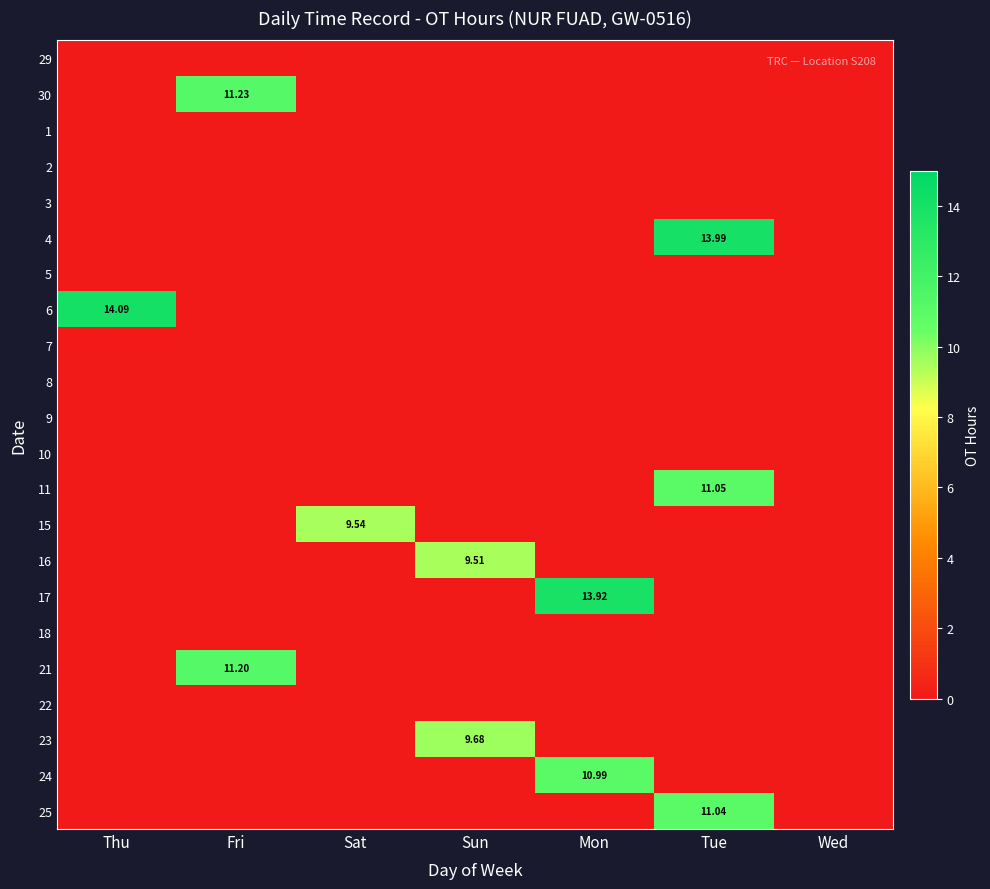

How many categories are shown in the chart?

7